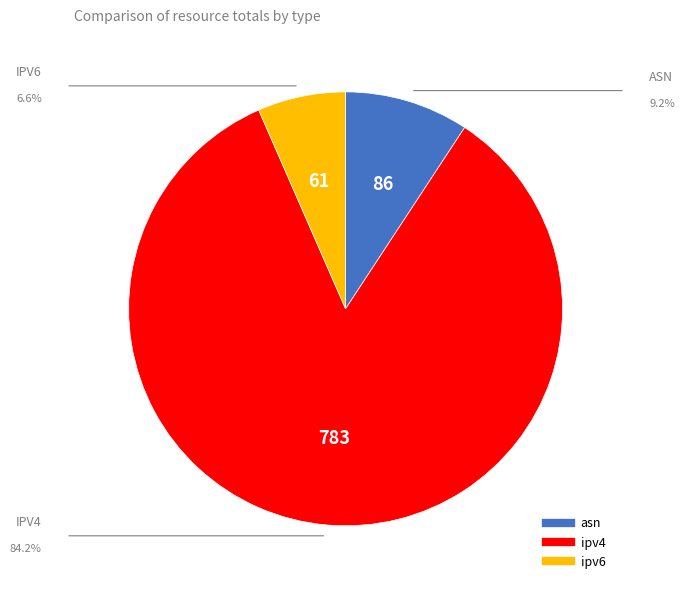

Which slice is the smallest?

ipv6